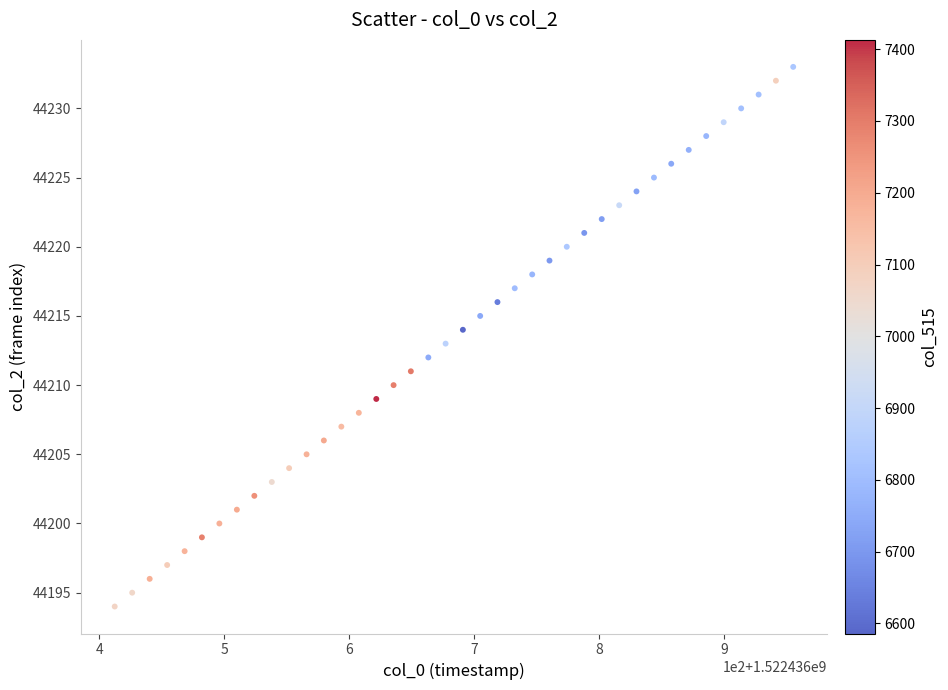

What is the range of Y values (max minus min)?

39